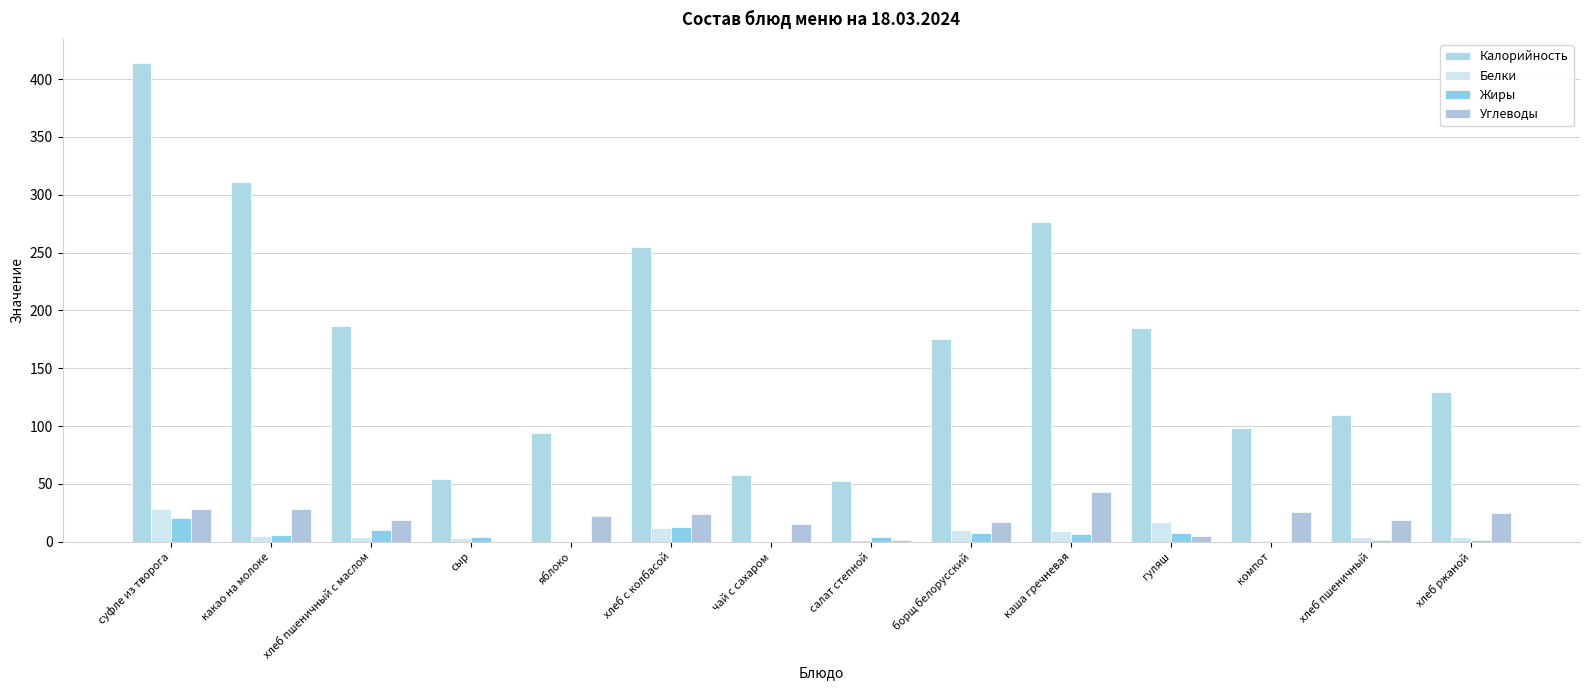

Between хлеб пшеничный с маслом and салат степной, which series saw the biggest shift?

Калорийность